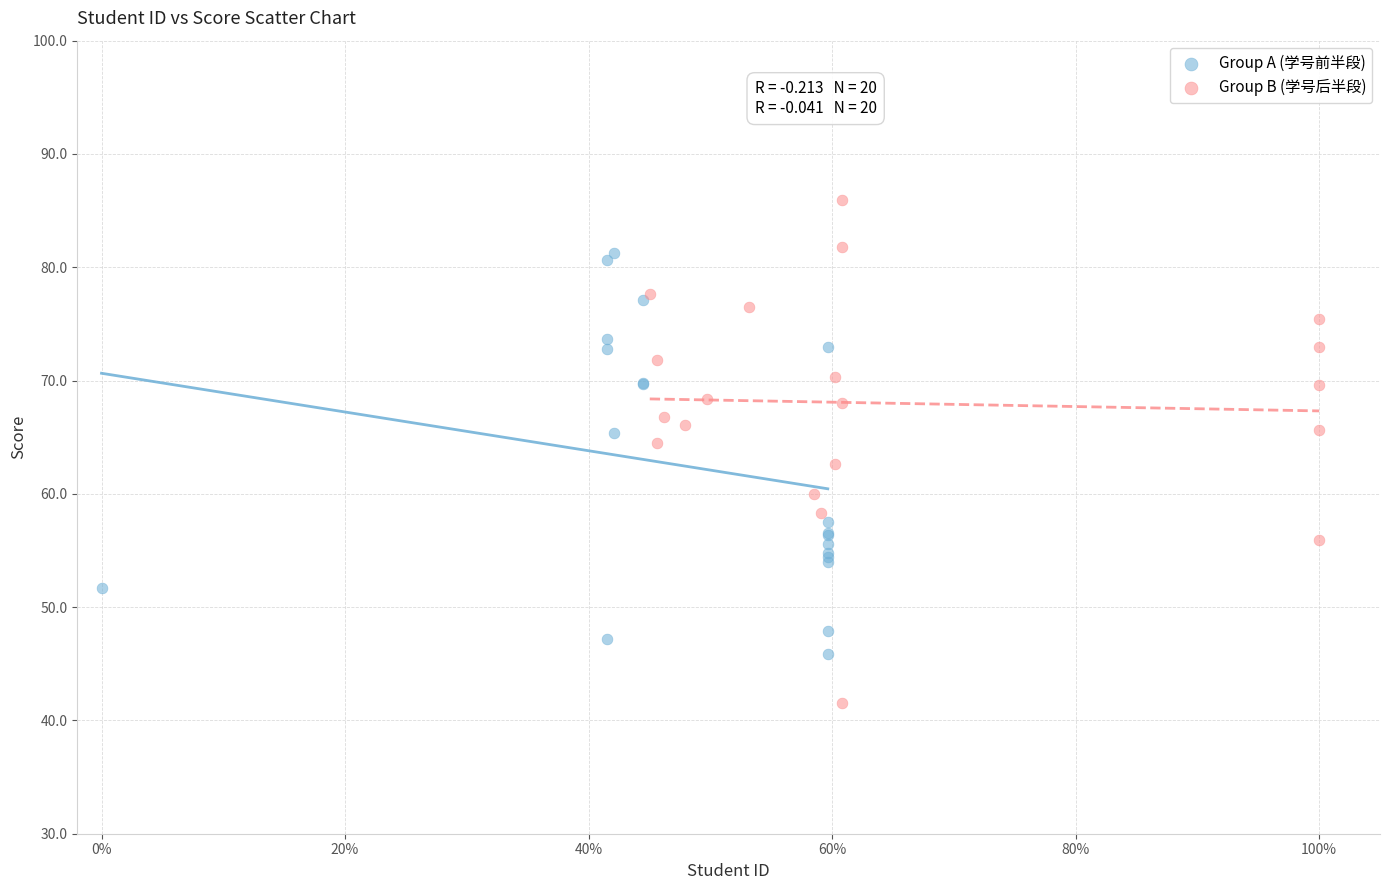

Which series has the widest spread of Y values?

Group B (学号后半段)